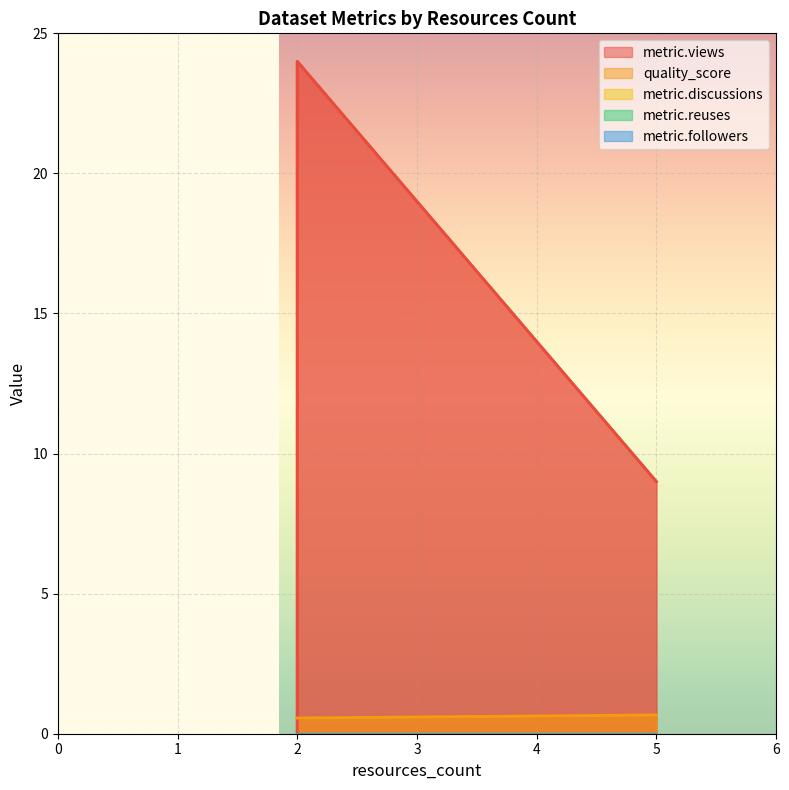

Is the value of quality_score at 2 greater than the value of metric.followers at 2?

Yes